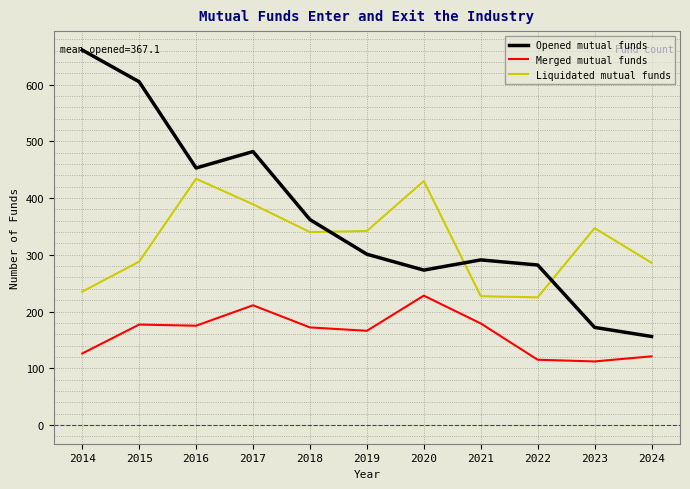

Which series has the largest total across all categories?

Opened mutual funds